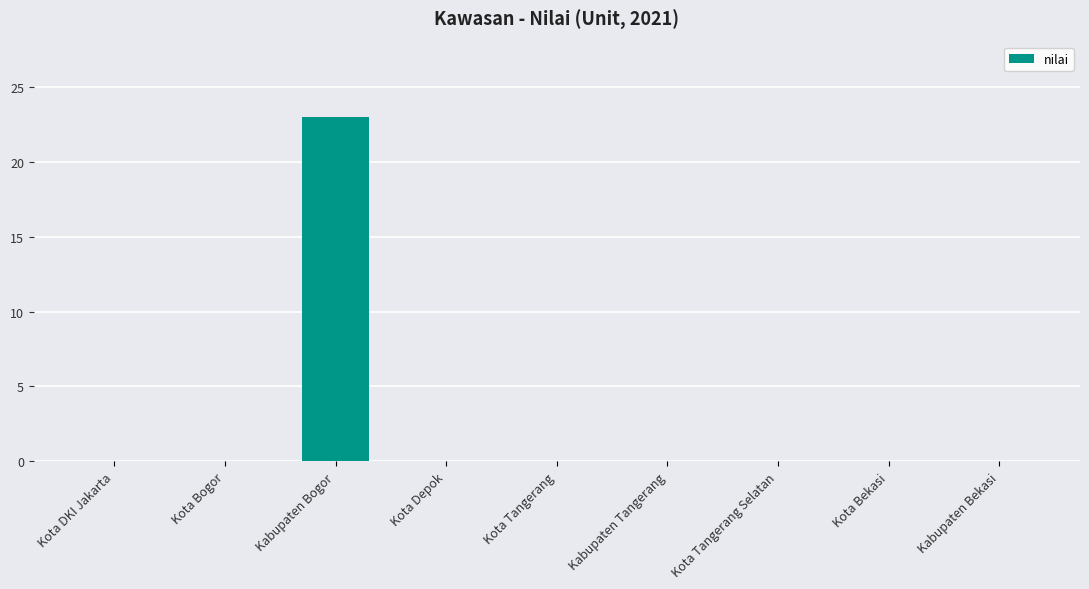

Reading left to right, what are all the values shown in this chart?

Kota DKI Jakarta=0	Kota Bogor=0	Kabupaten Bogor=23	Kota Depok=0	Kota Tangerang=0	Kabupaten Tangerang=0	Kota Tangerang Selatan=0	Kota Bekasi=0	Kabupaten Bekasi=0